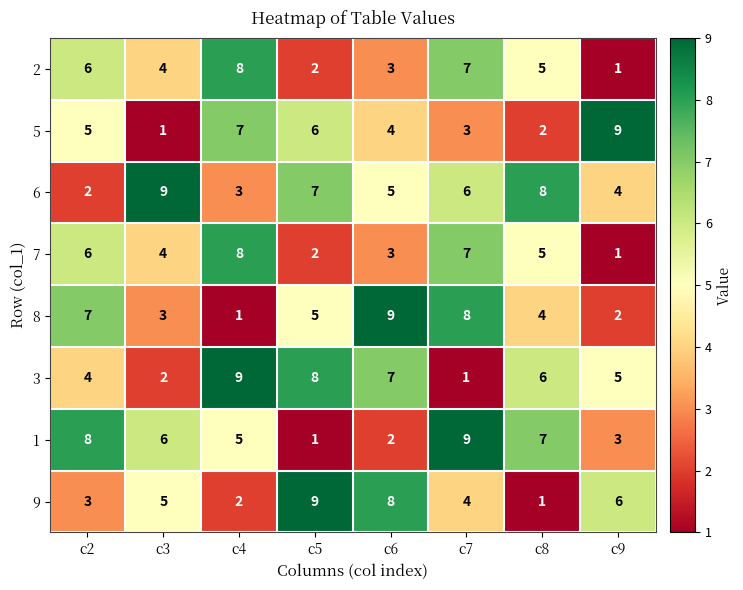

Which series changed the most between c8 and c9?

5